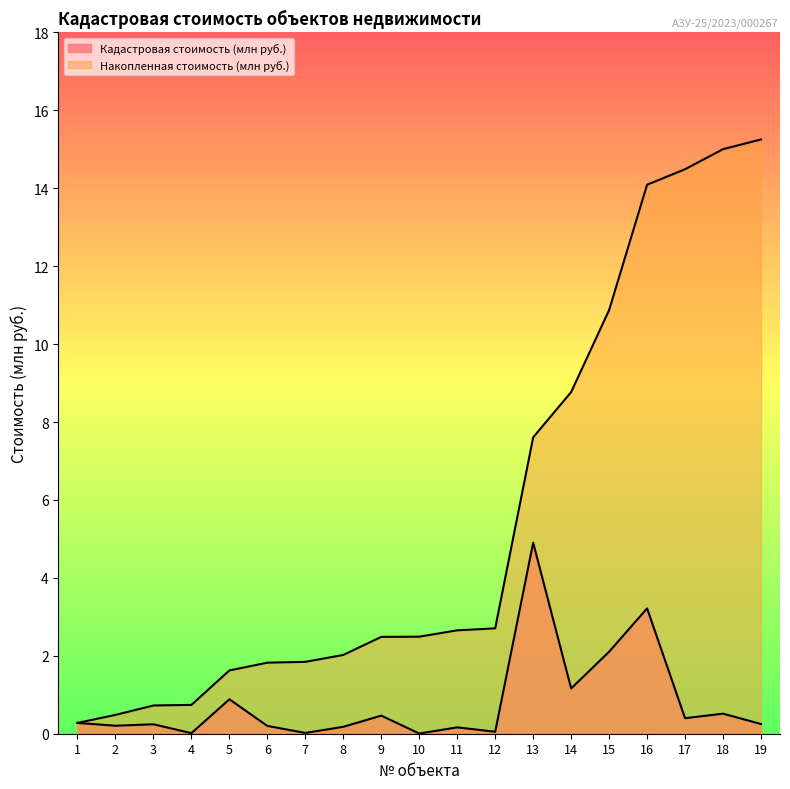

How many data points in Накопленная стоимость (млн руб.) are less than 2?

7